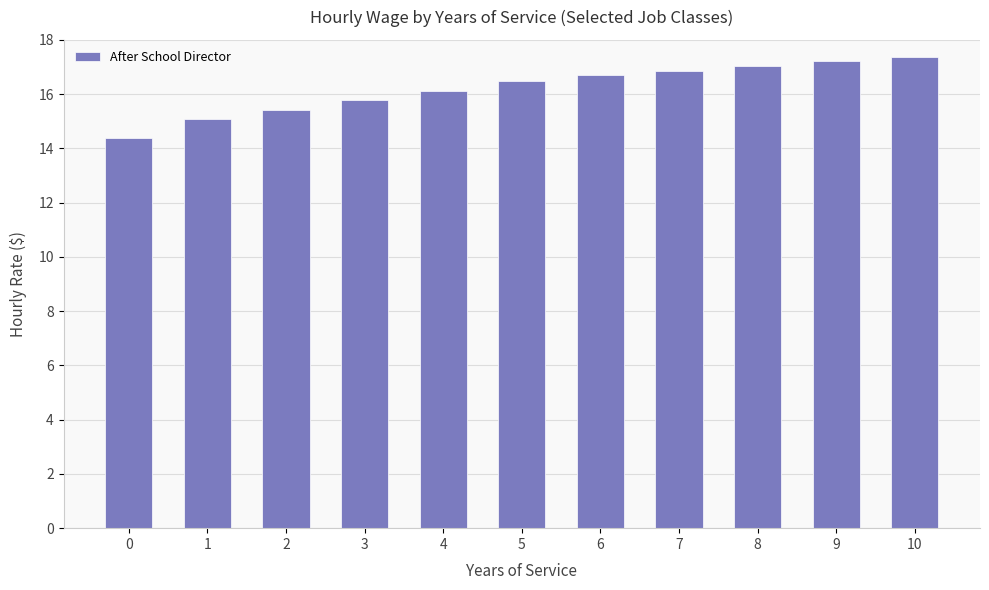

Reading left to right, list all the values displayed in this chart.

0=14.4	1=15.1	2=15.4	3=15.8	4=16.1	5=16.5	6=16.7	7=16.9	8=17.0	9=17.2	10=17.4